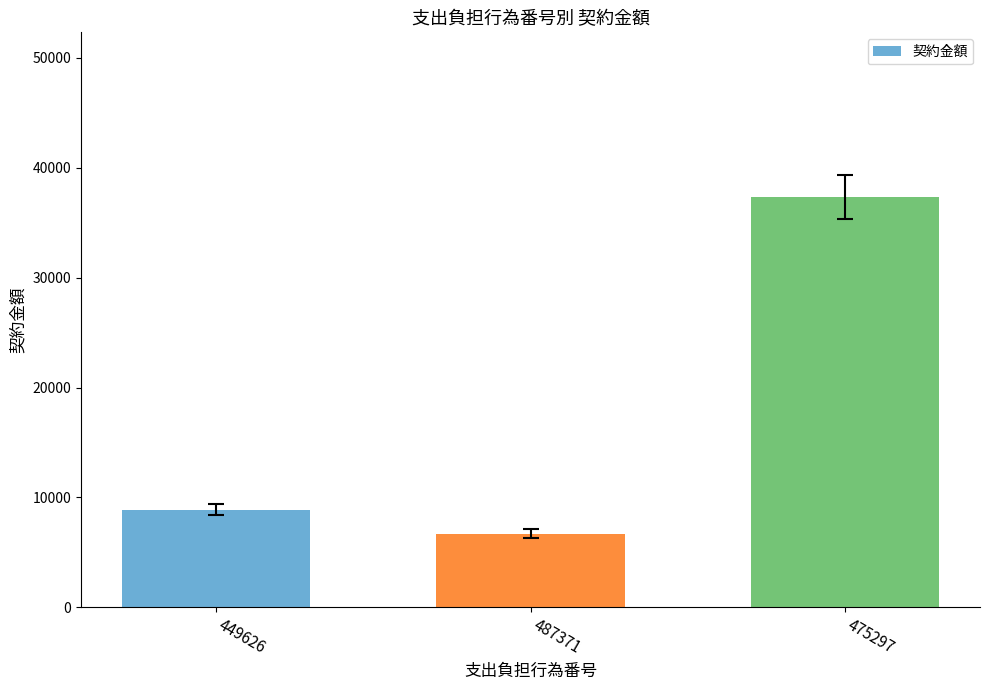

Between 487371 and 449626, which is larger?

449626